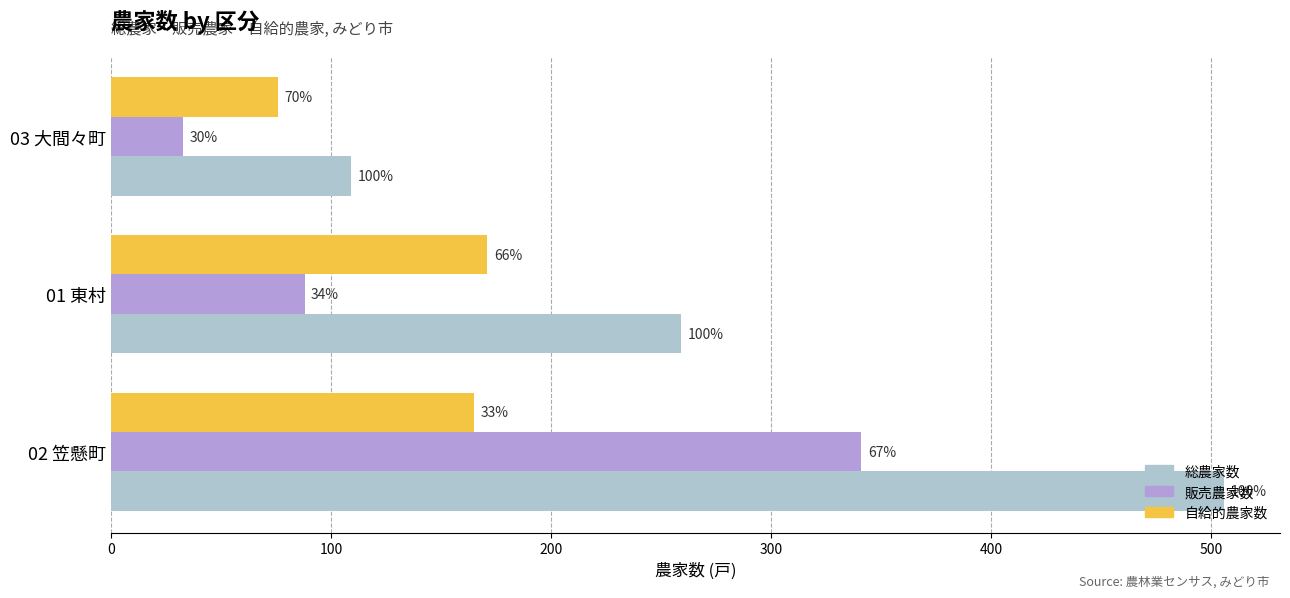

What is the greatest value displayed?

506